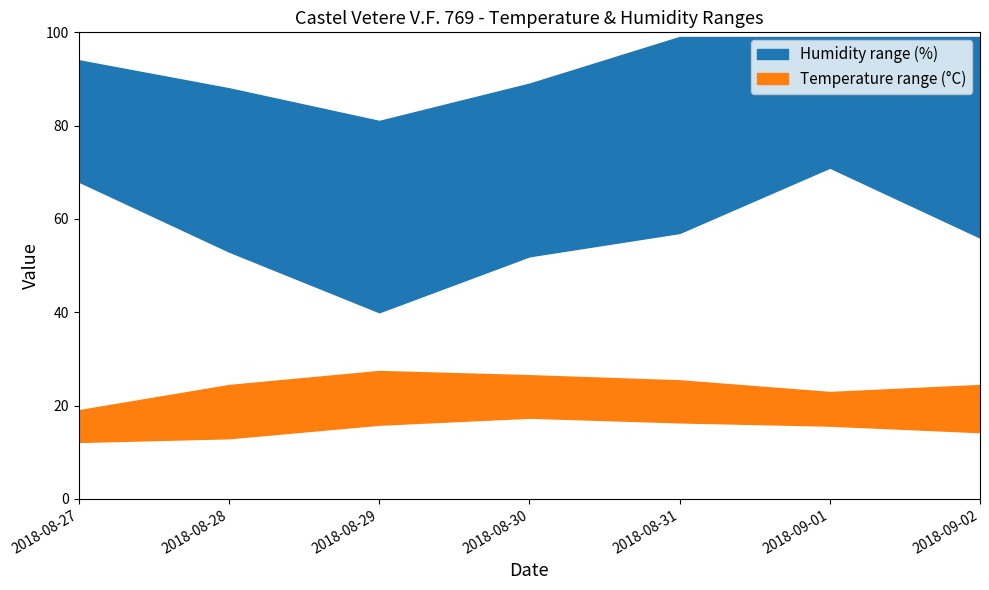

At which label does Humidity Min (%) reach its minimum?

2018-08-29